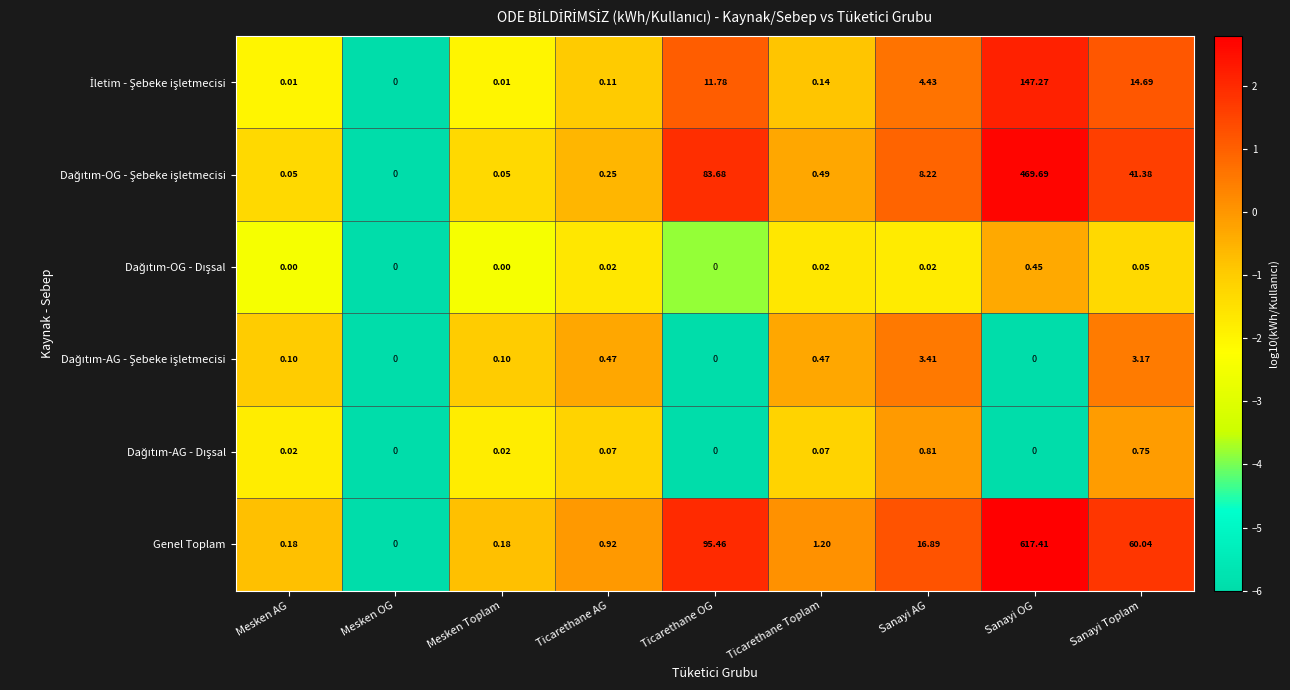

How many categories are shown in the chart?

9